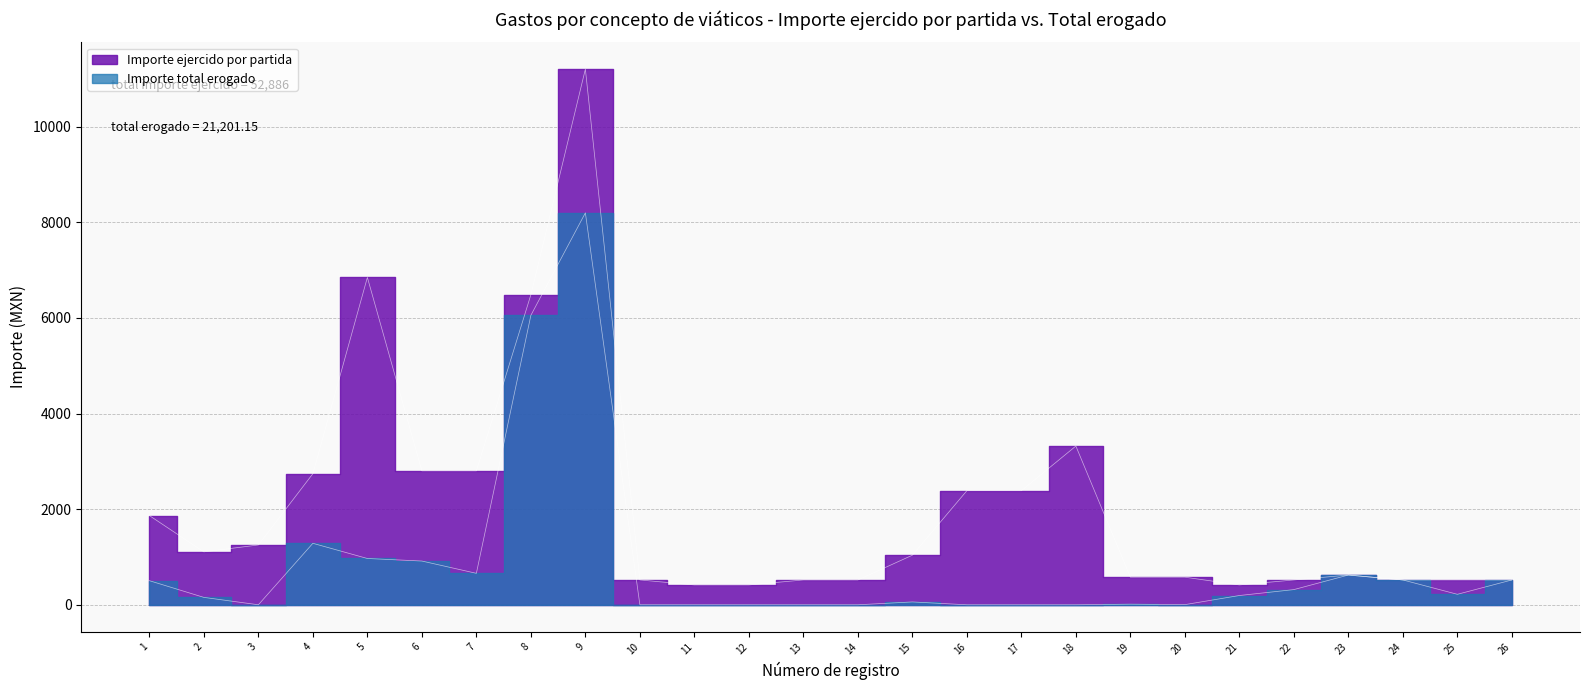

How many data points in Importe total erogado are above 193?

13